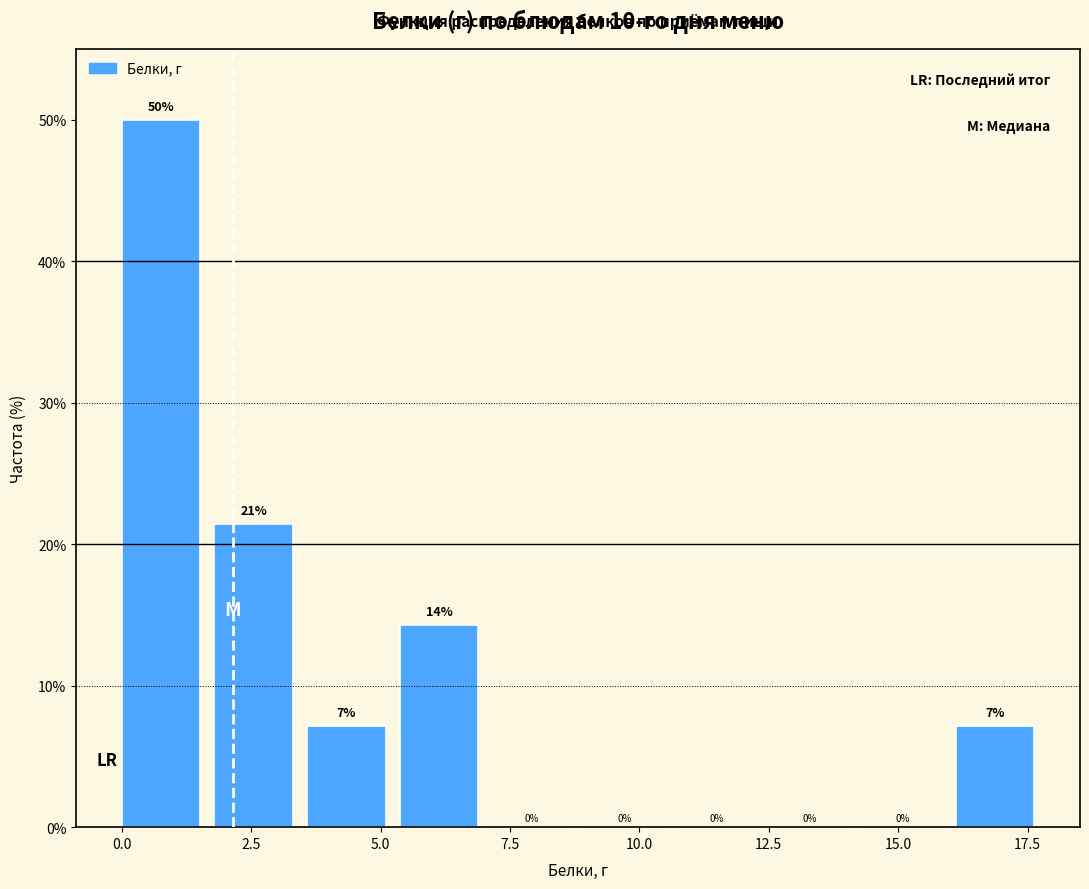

Around what value on the x-axis is the tallest bar? Give the approximate position of its centre, as read against the axis.

1.0